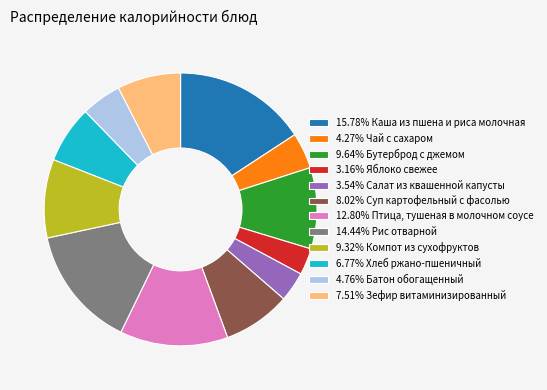

Does 3.16% Яблоко свежее represent more than half of the total?

No